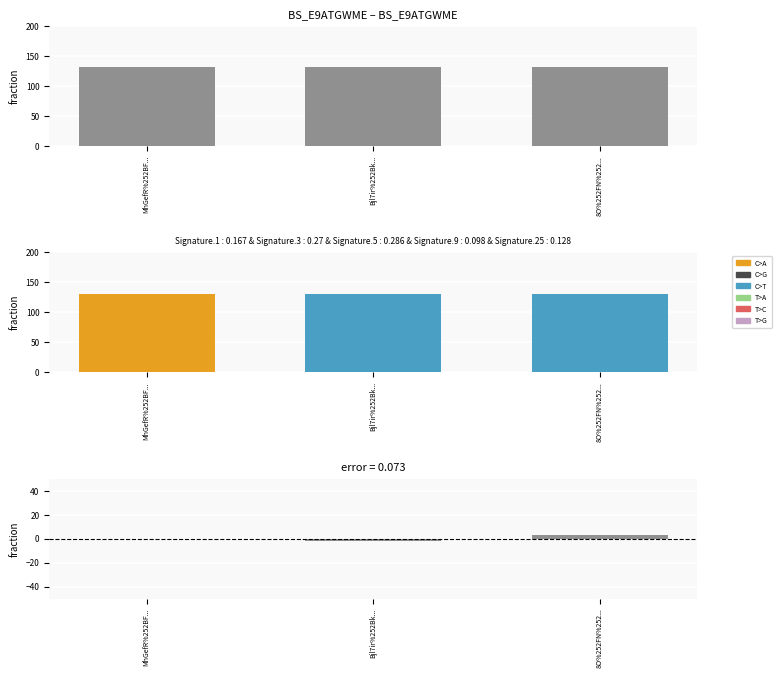

How many values are below 0?

1